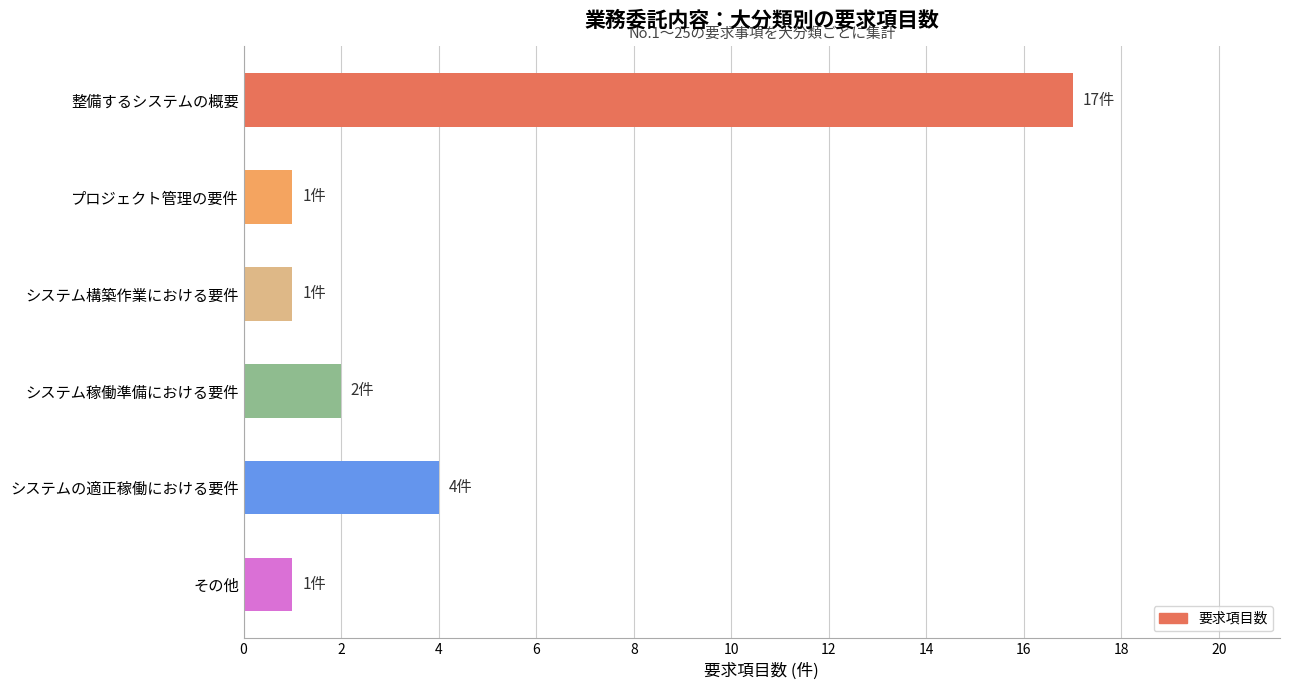

Between プロジェクト管理の要件 and 整備するシステムの概要, which is larger?

整備するシステムの概要